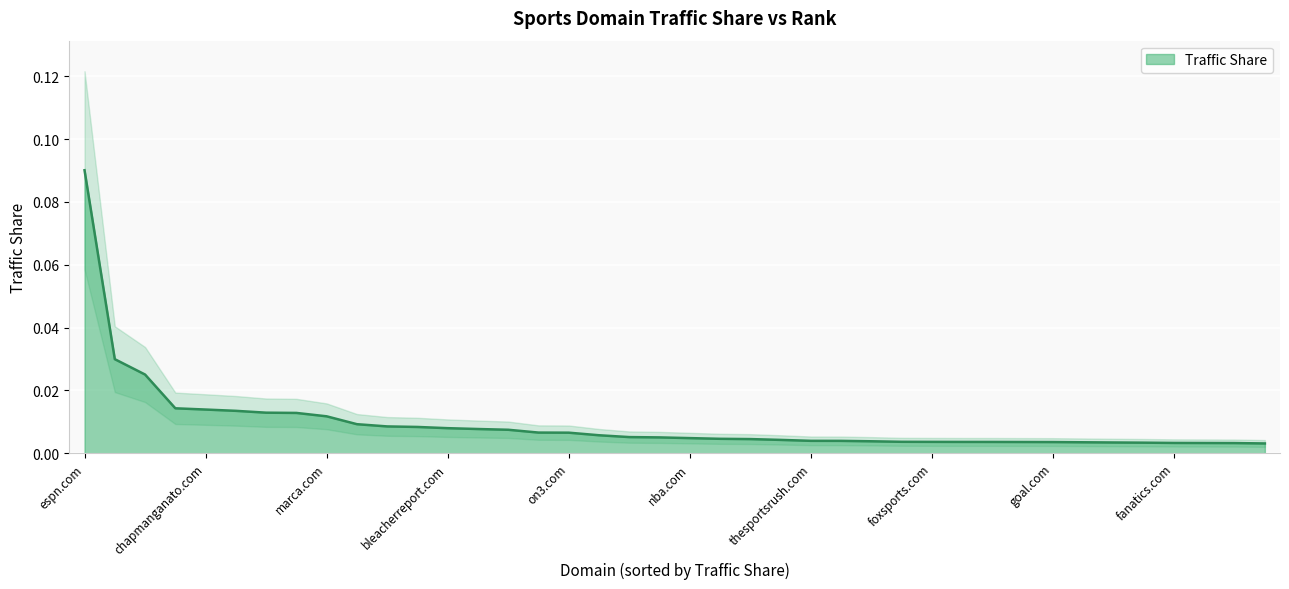

Which label corresponds to the smallest value in the chart?

audacy.com